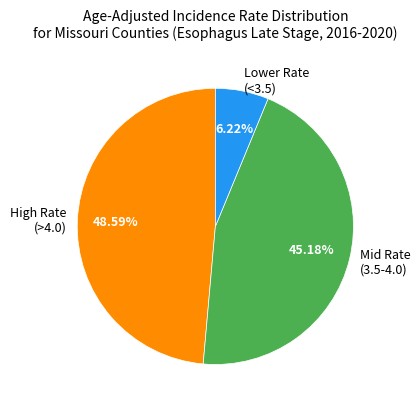

What is the smallest slice in the pie chart?

Lower Rate (<3.5)